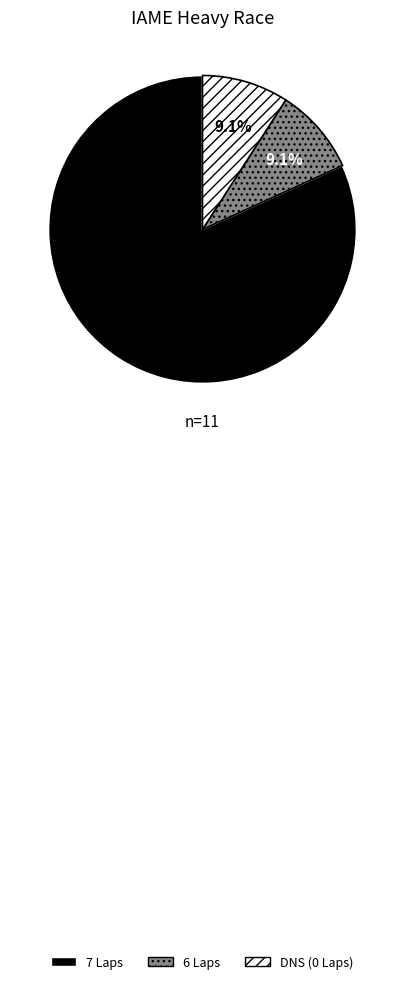

What is the total percentage of 6 Laps and 7 Laps?

90.9%